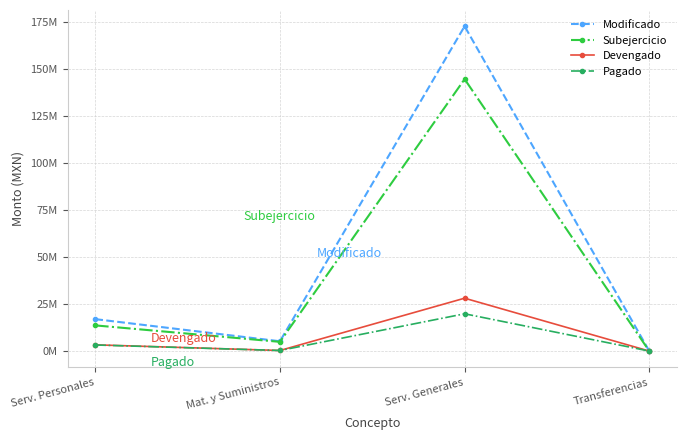

What is the label of the 1st point from the right?

Transferencias